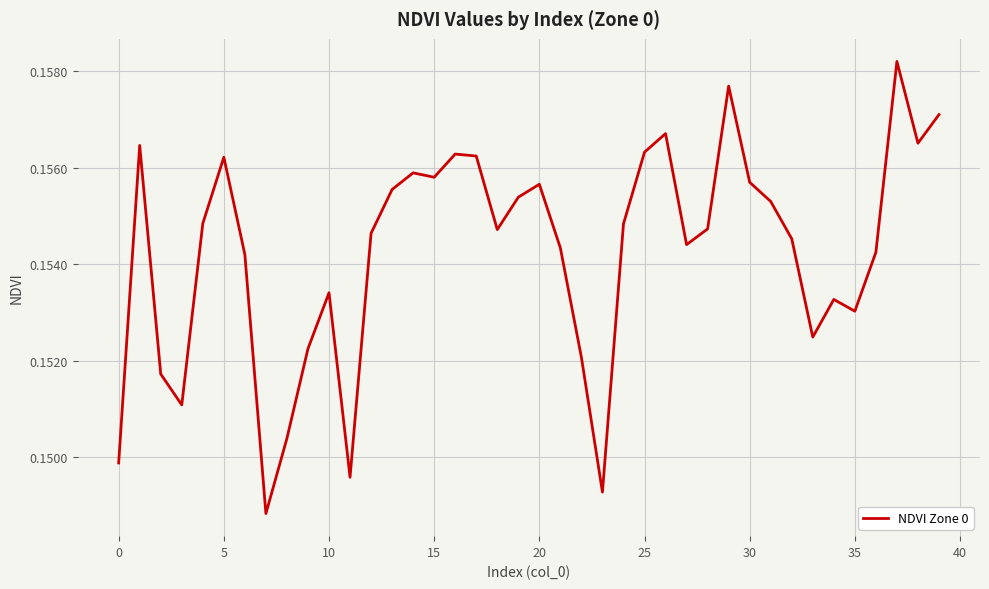

Does the chart display data point markers on the line(s)?

No